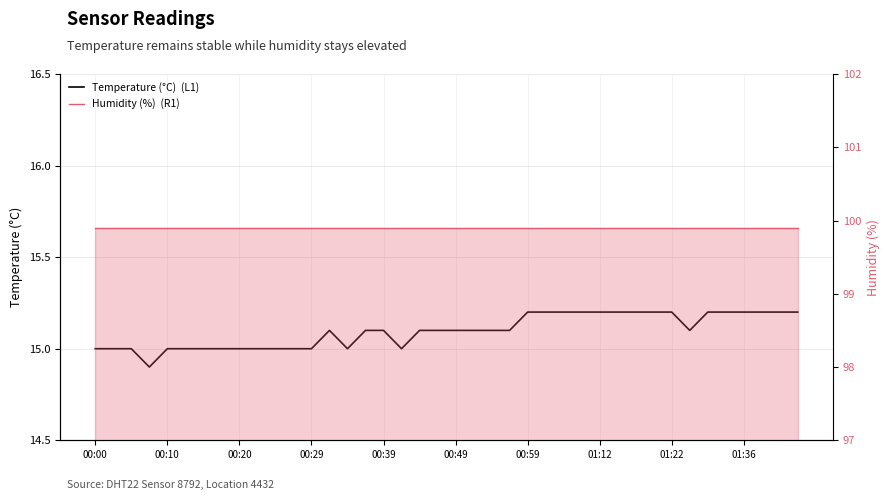

Which series has the widest spread of values?

Temperature (°C)  (L1)